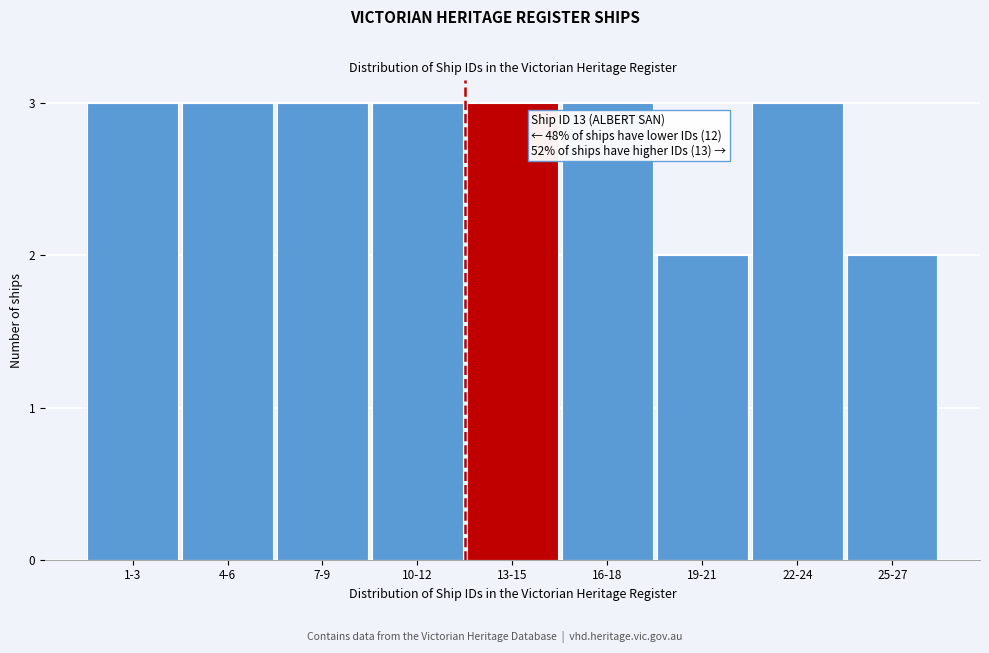

Reading right to left, what are all the values shown in this chart?

25-27=2	22-24=3	19-21=2	16-18=3	13-15=3	10-12=3	7-9=3	4-6=3	1-3=3